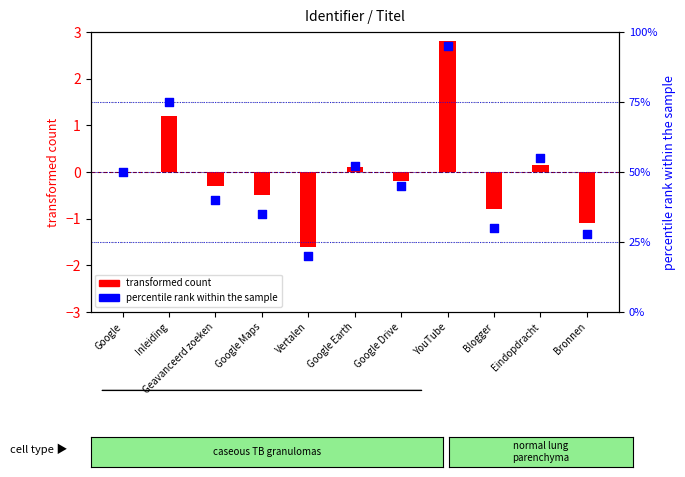

What are all the series names shown in the legend?

transformed count, percentile rank within the sample